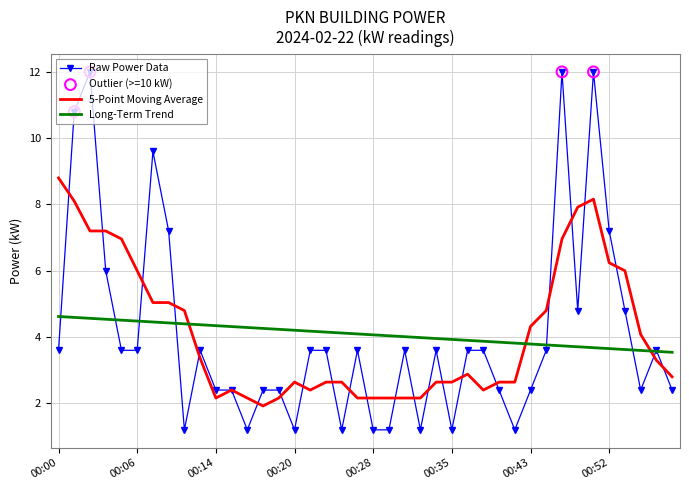

Which series has the largest range (max minus min)?

Raw Power Data